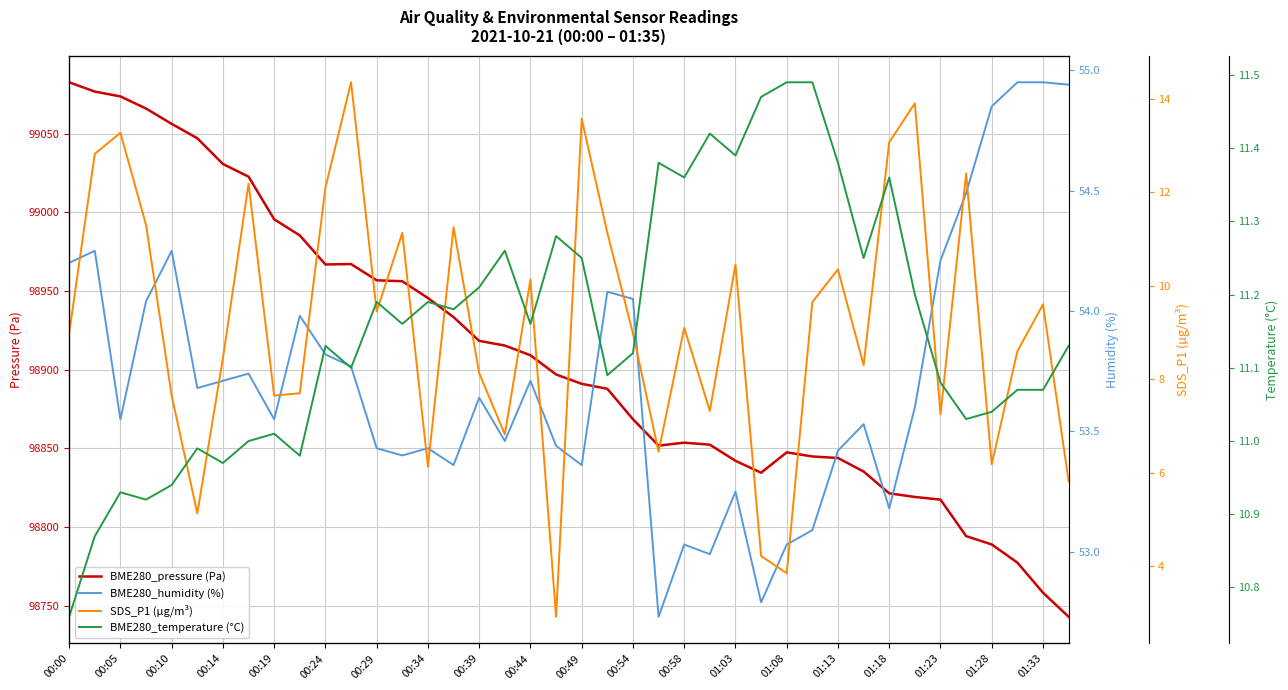

The value of BME280_pressure (Pa) at 00:29 is 98956.8. True or false?

True